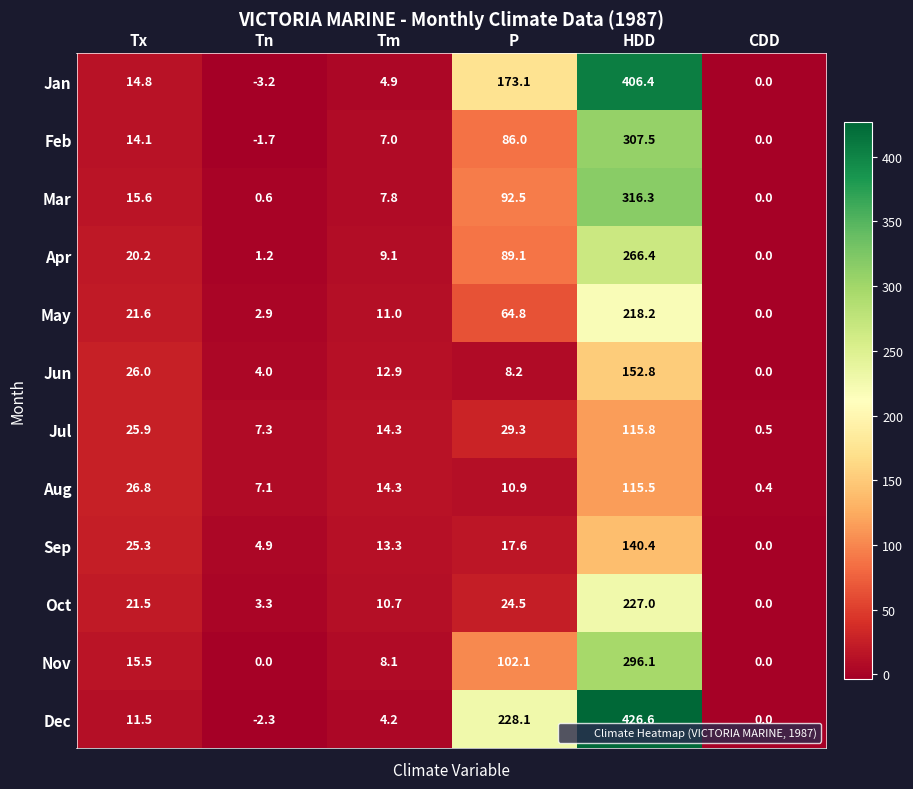

What is the sum of the Dec values at CDD and HDD?

426.6